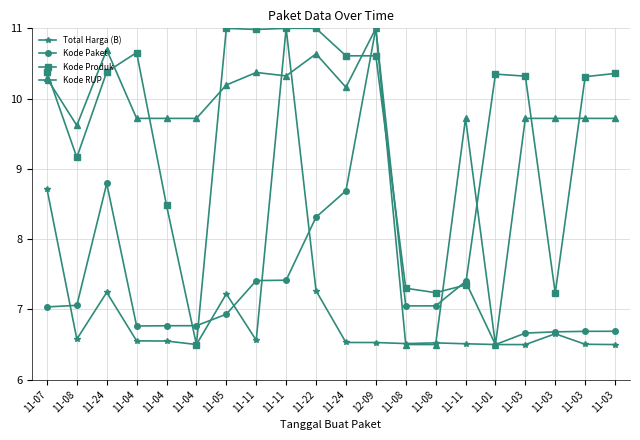

What are all the series names shown in the legend?

Total Harga (B), Kode Paket, Kode Produk, Kode RUP